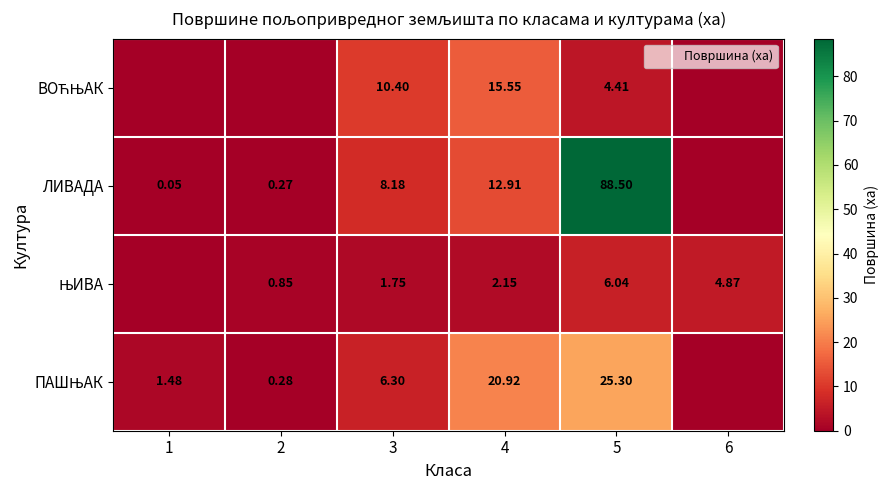

What value does the ПАШЊАК series have at 5?

25.3